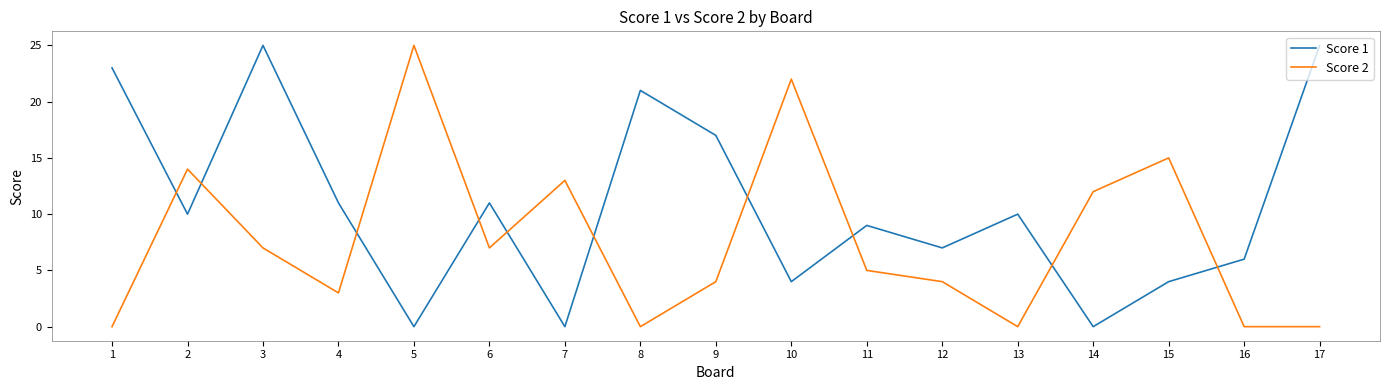

Which series changed the most between 7 and 8?

Score 1